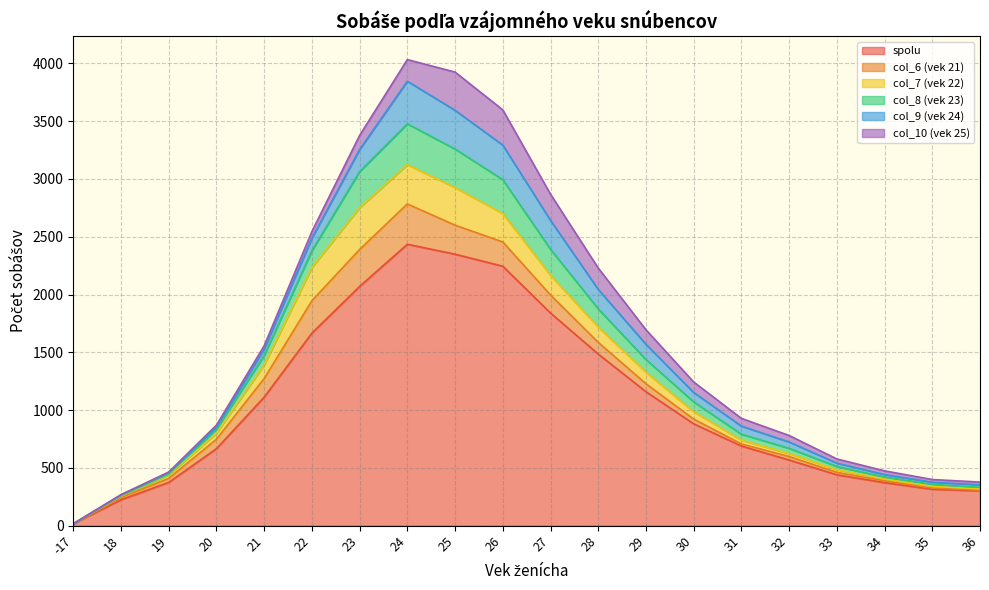

What is the average value of the spolu series?

1060